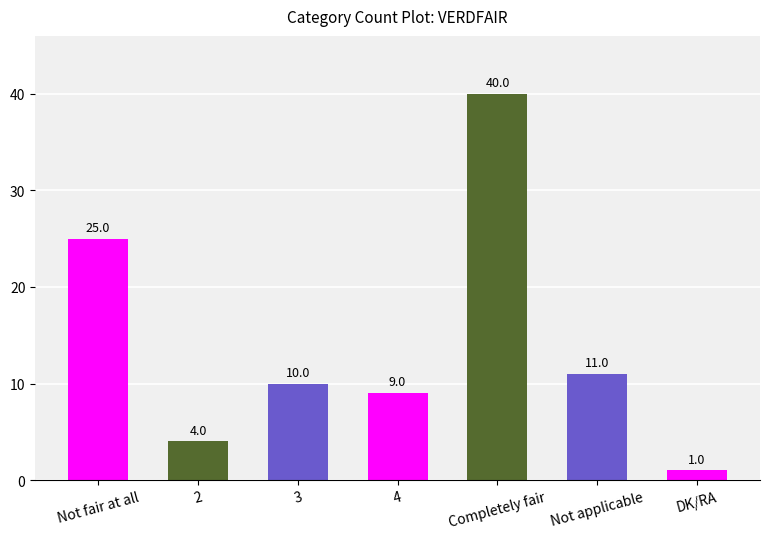

Which has a higher value, Completely fair or 2?

Completely fair